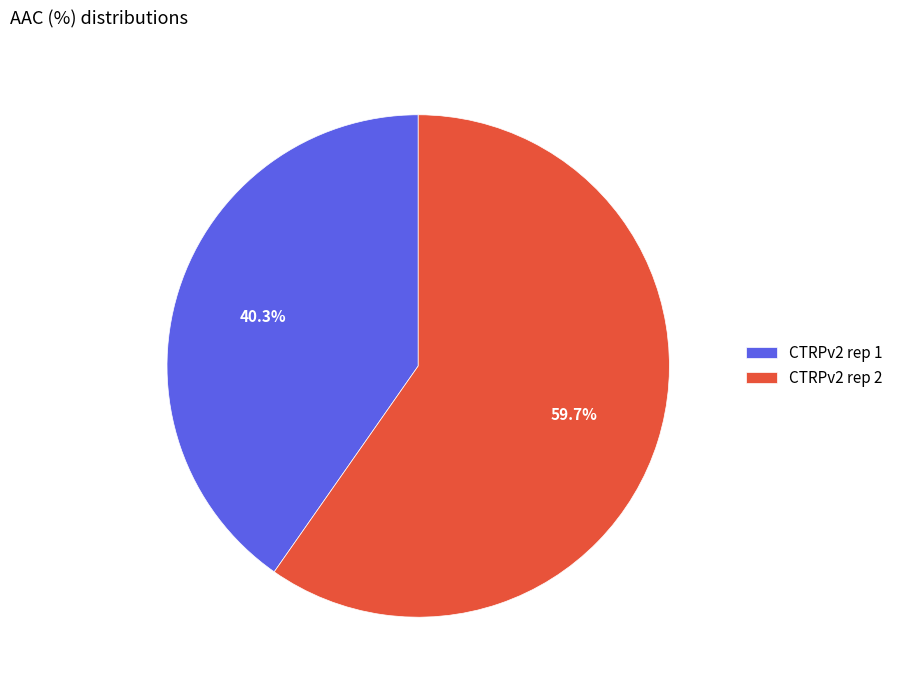

The CTRPv2 rep 2 slice represents 60% of the pie. True or false?

True